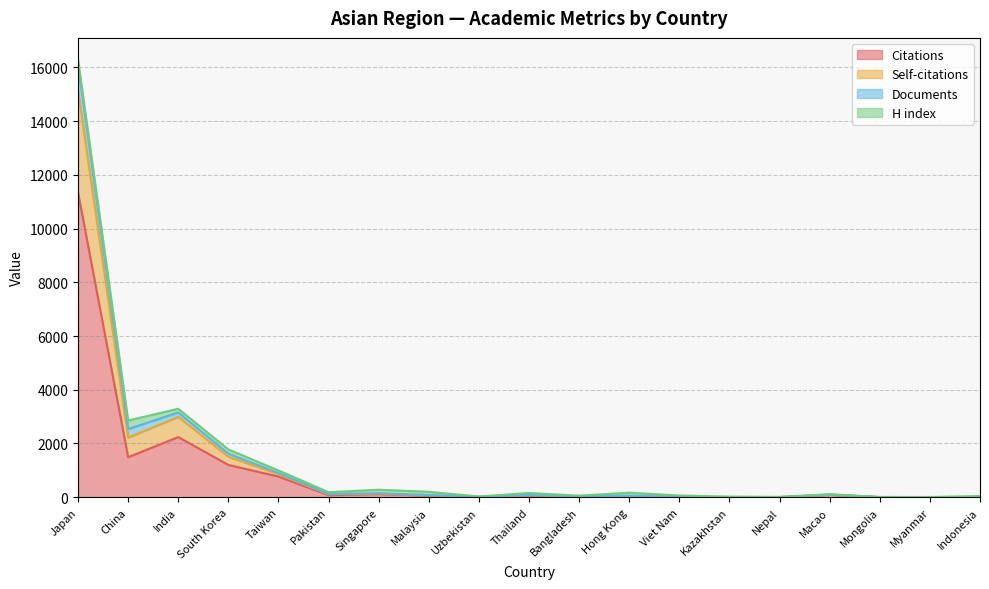

True or false: Documents has a value of 135 at Thailand.

False